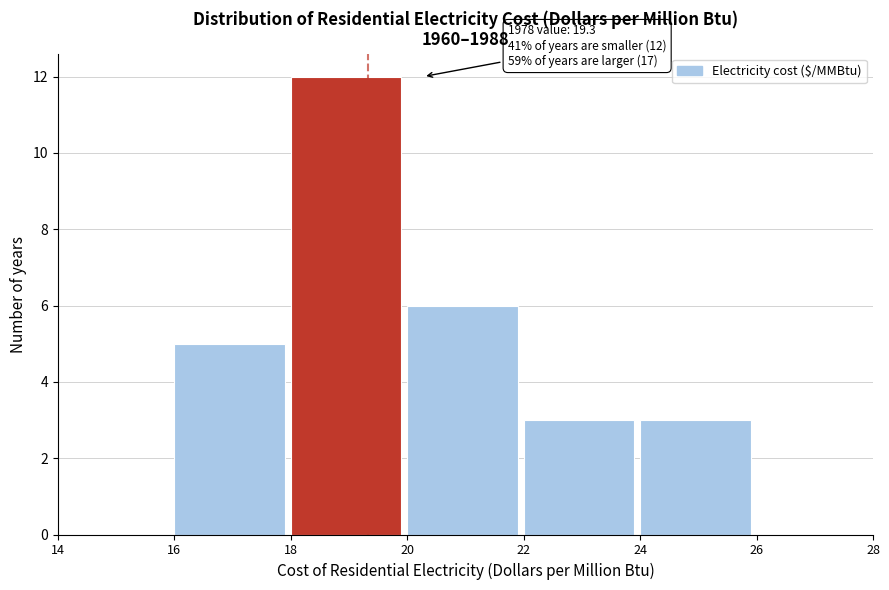

Over which range of the x-axis is the bar tallest?

18 to 20